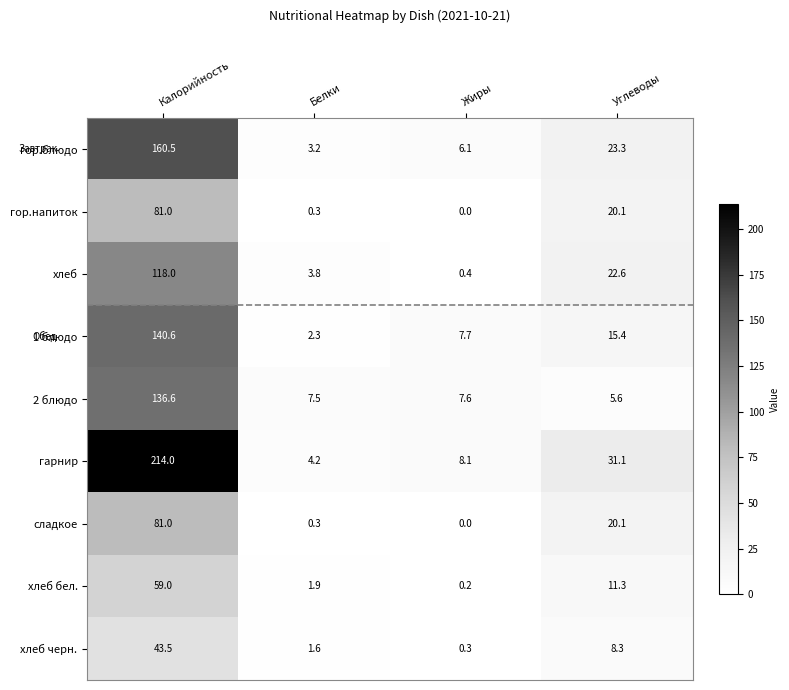

What is the sum of all хлеб бел. values?

72.4